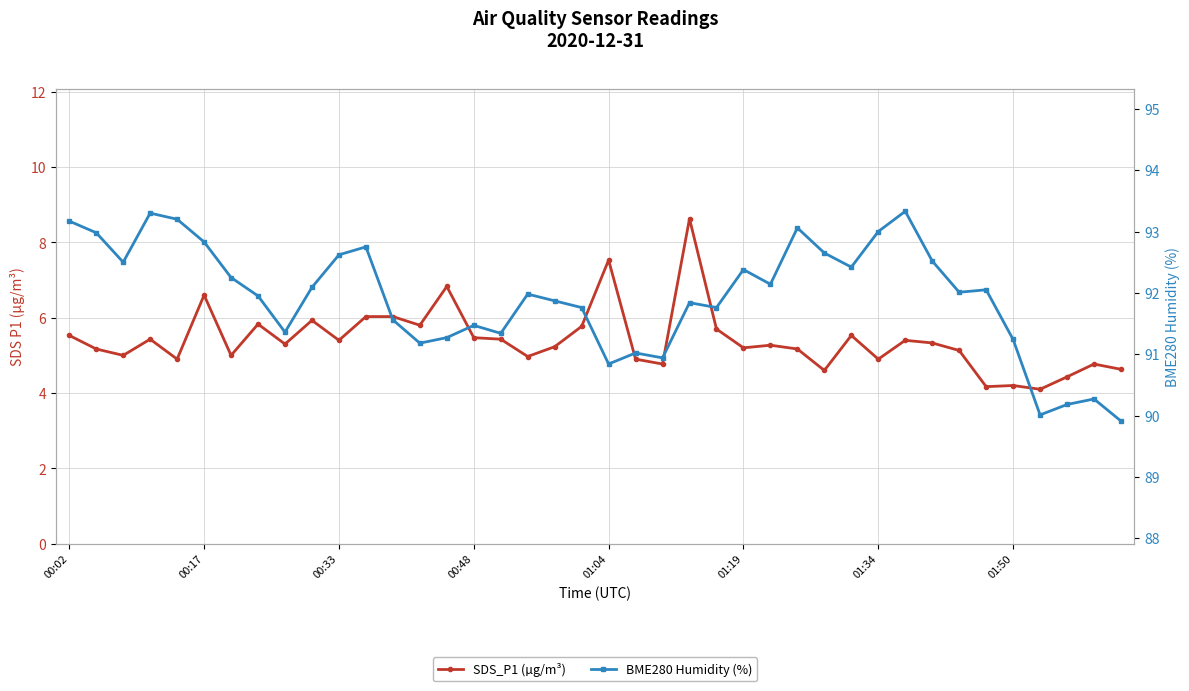

What is the minimum value shown in the chart?

4.1